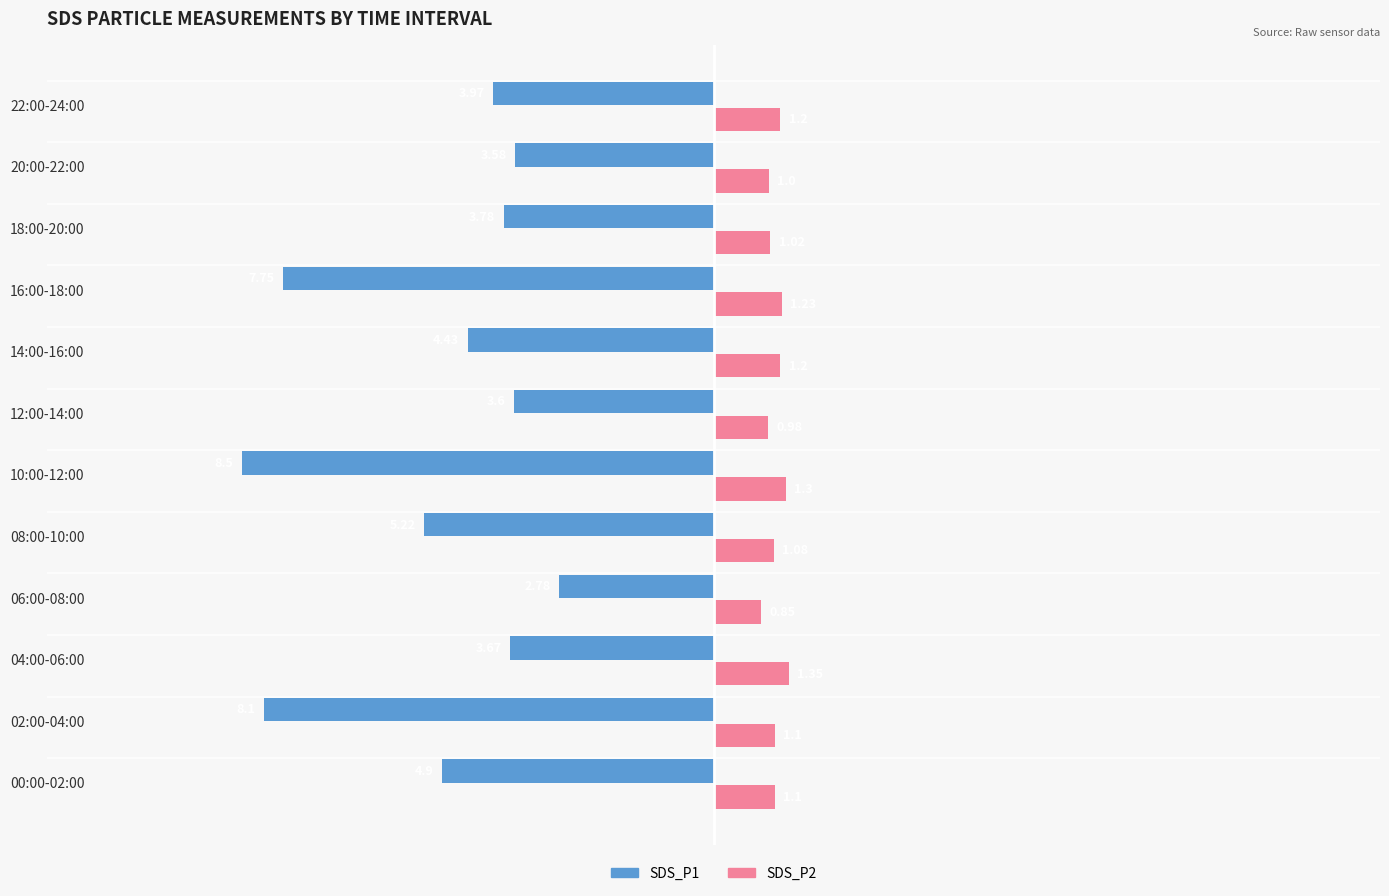

How many groups of bars are there?

12